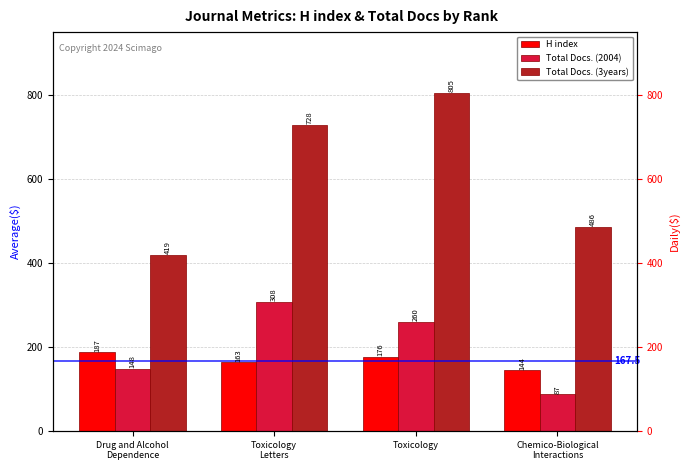

What position from the right is Toxicology
Letters?

3